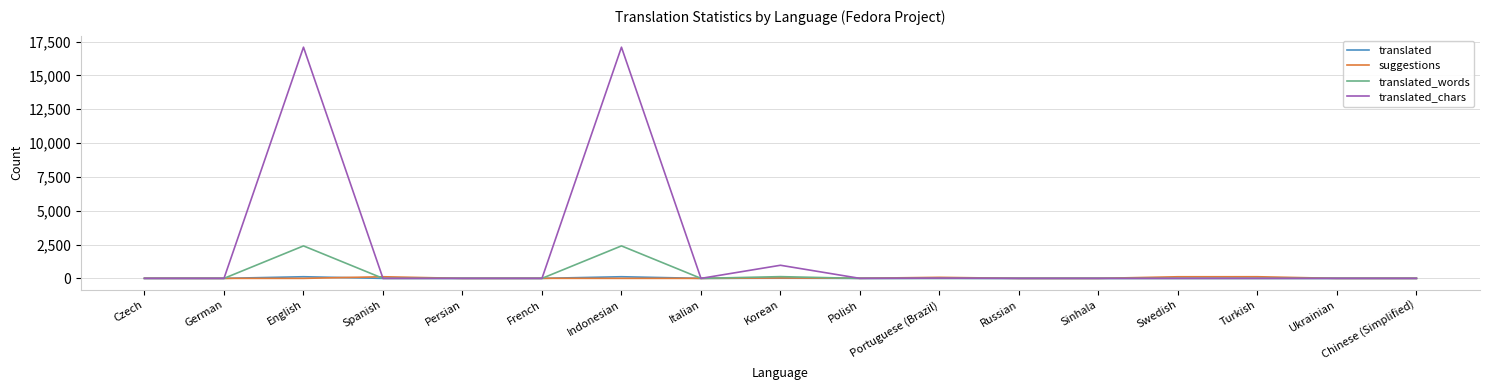

What is the average value of the translated series?

15